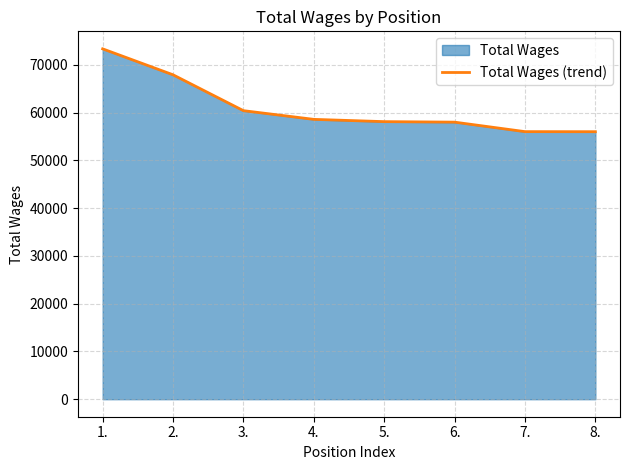

What is the label of the 4th point from the right?

5.